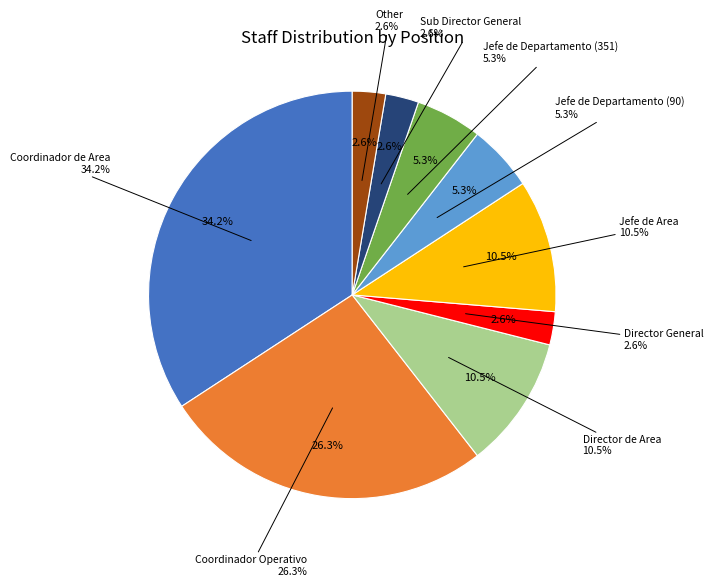

Is there any slice that represents more than half of the pie?

No